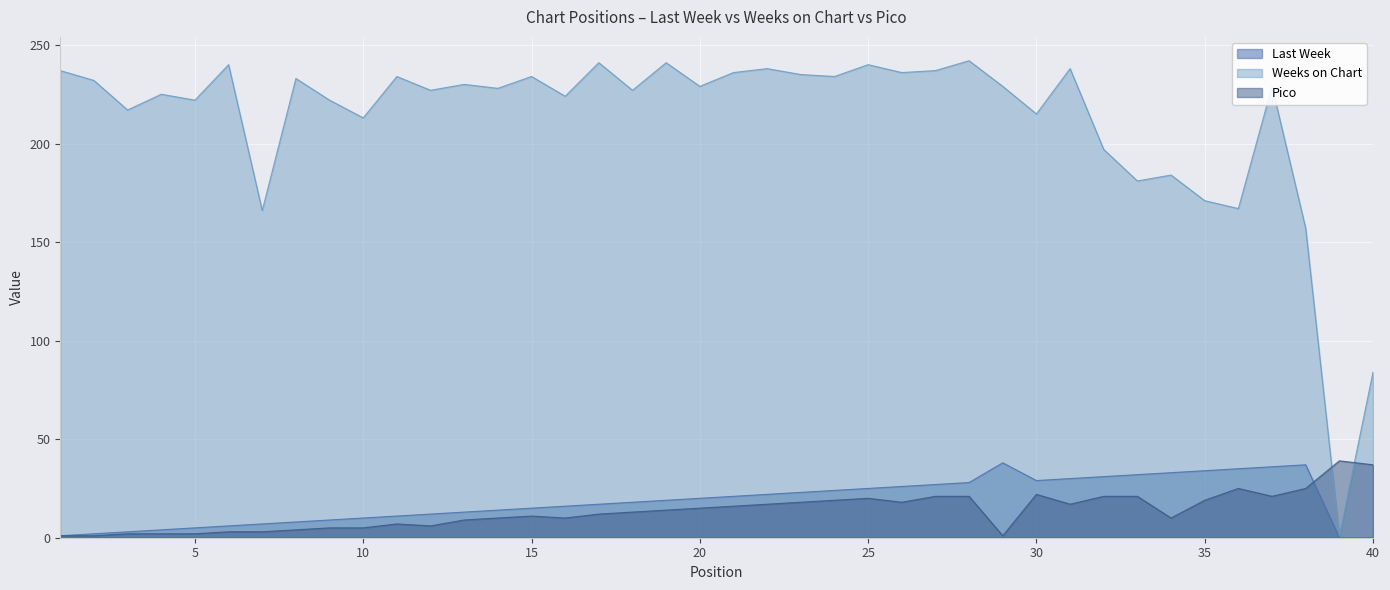

What is the value of the Weeks on Chart point at the 22nd from the left?

238